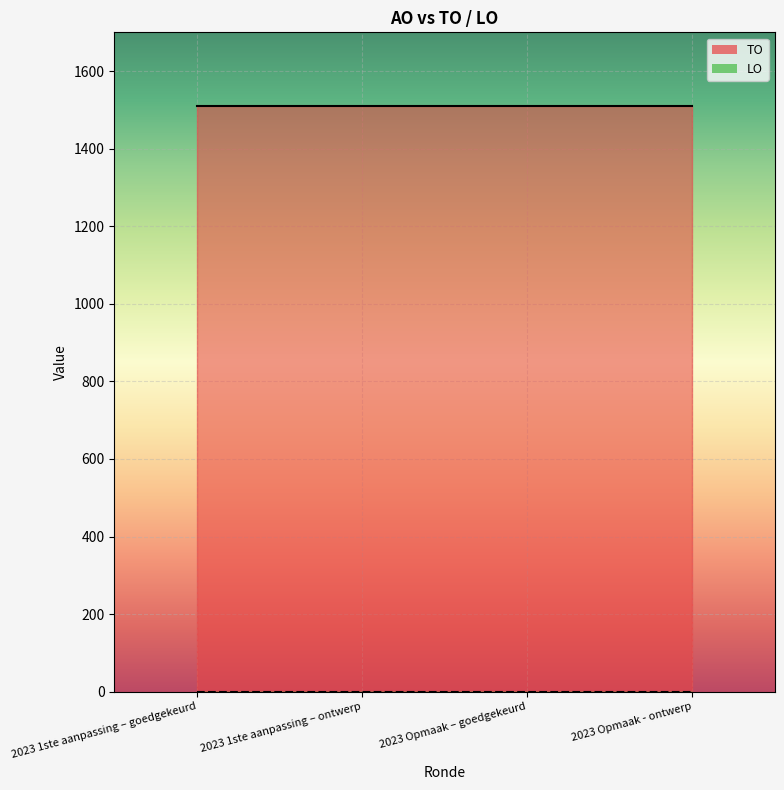

Which series has the largest range (max minus min)?

TO